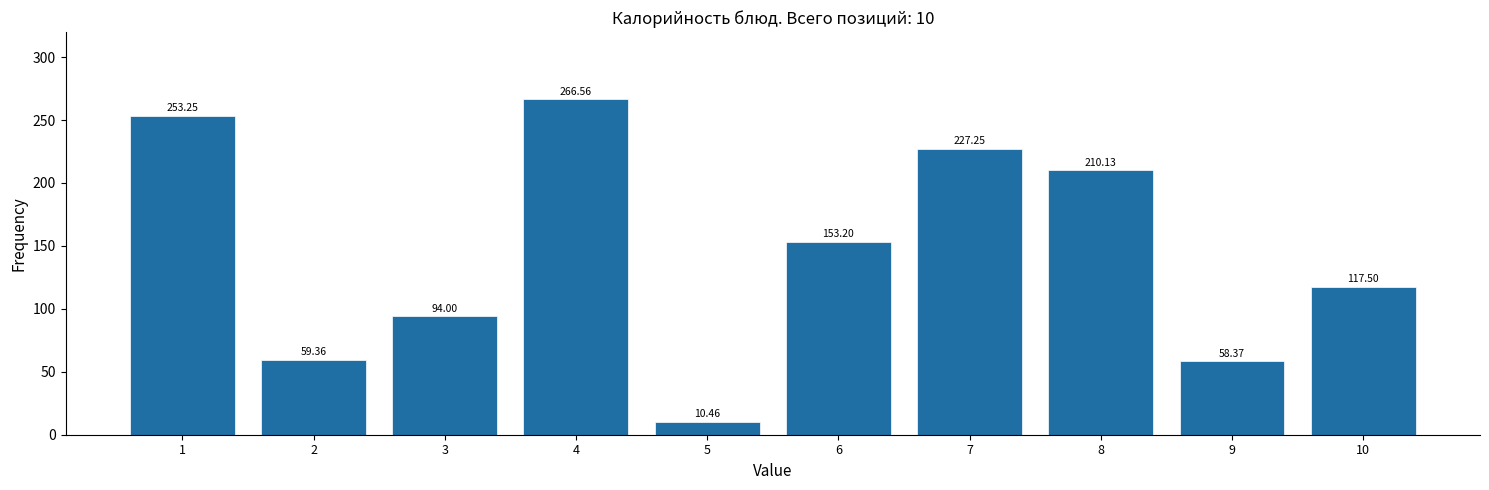

What is the average value?

145.0